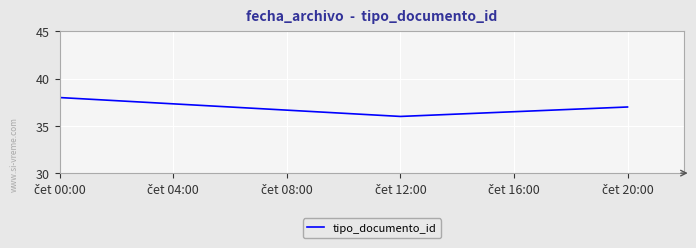

What is the average value?

37